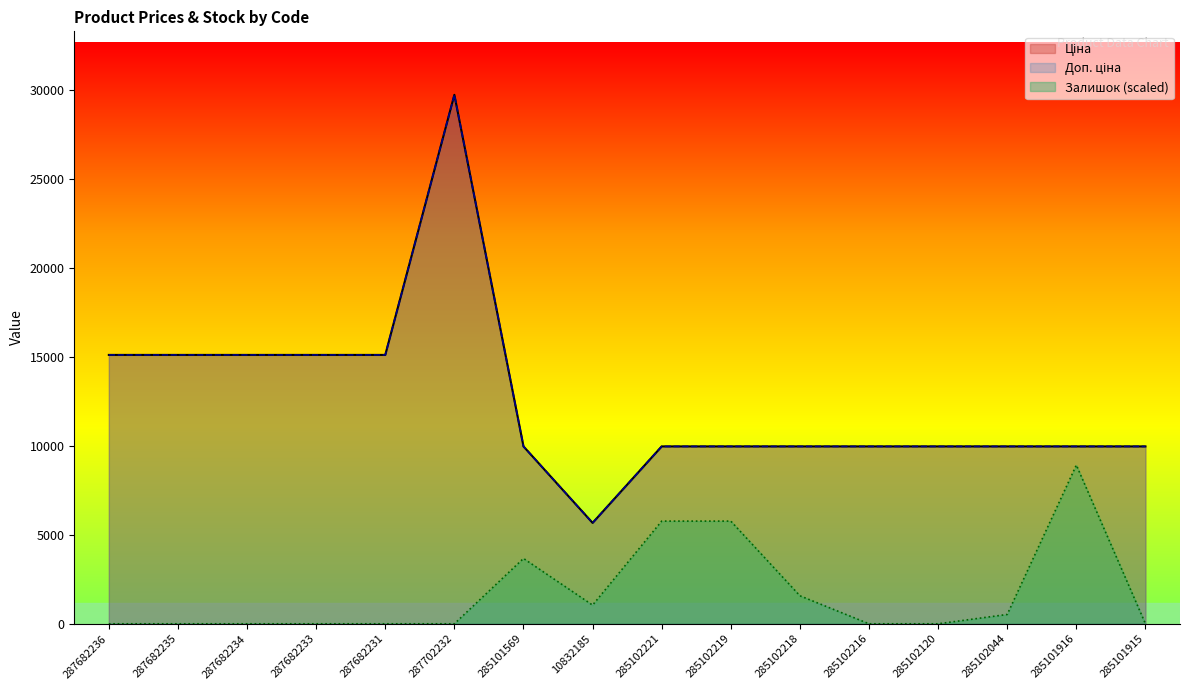

Does the chart display data point markers on the line(s)?

No